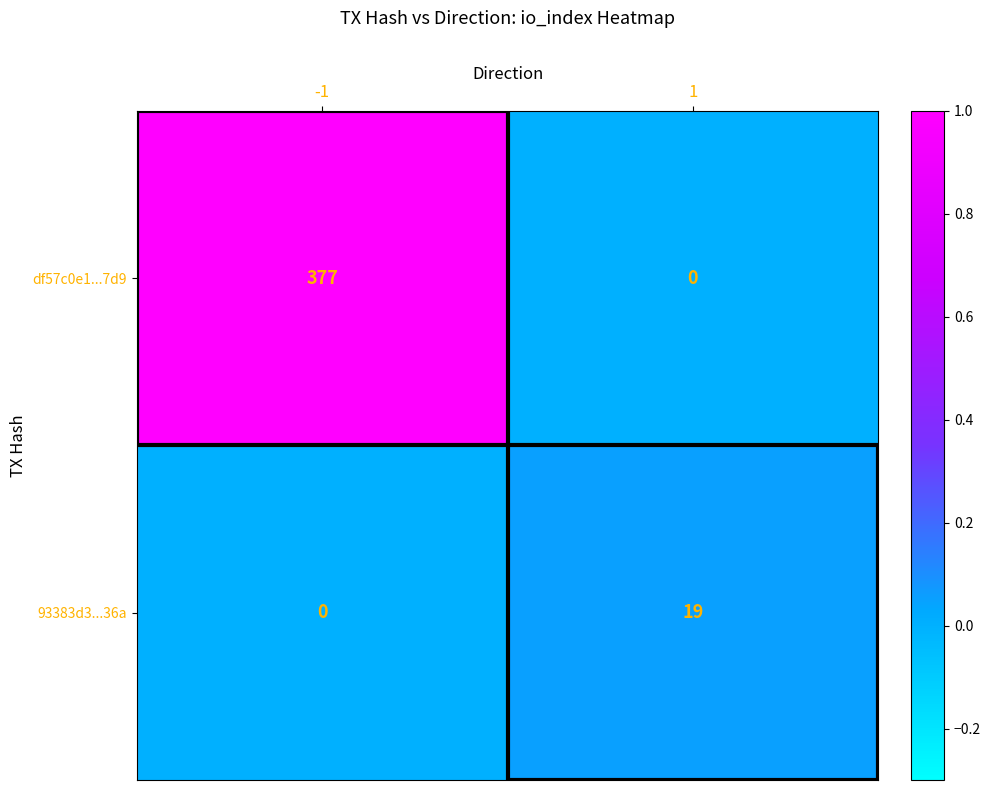

How many data points does each series have?

2